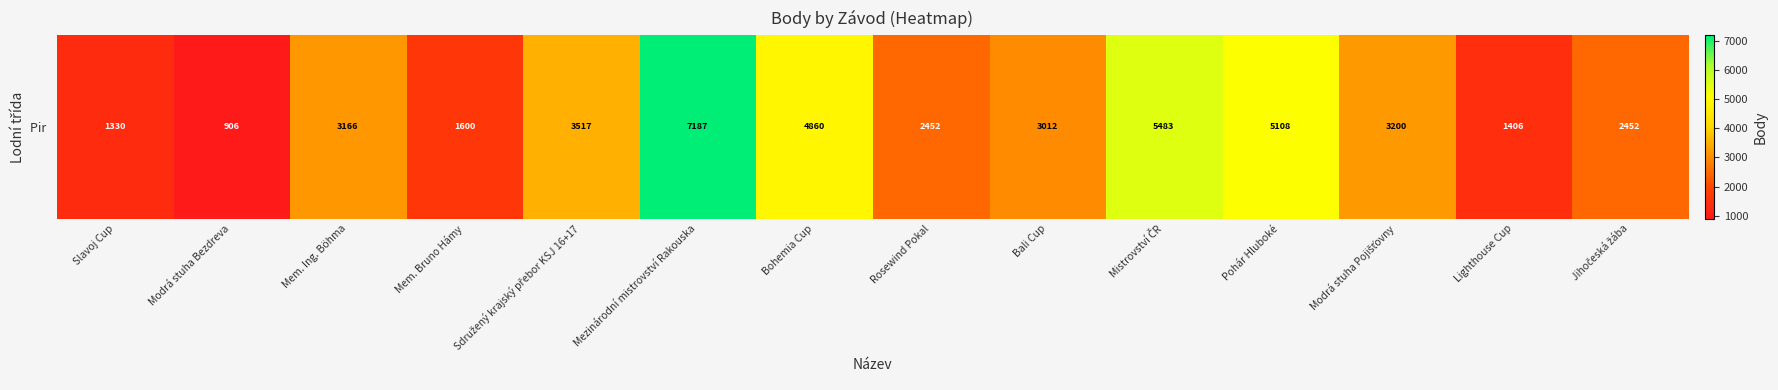

The chart shows a value of 6671 at Pohár Hluboké. True or false?

False